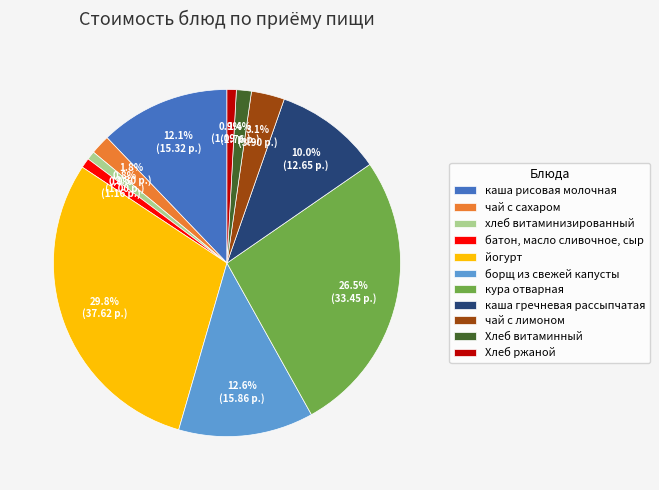

Approximately how many times larger is the value at хлеб витаминизированный compared to чай с лимоном?

0.3